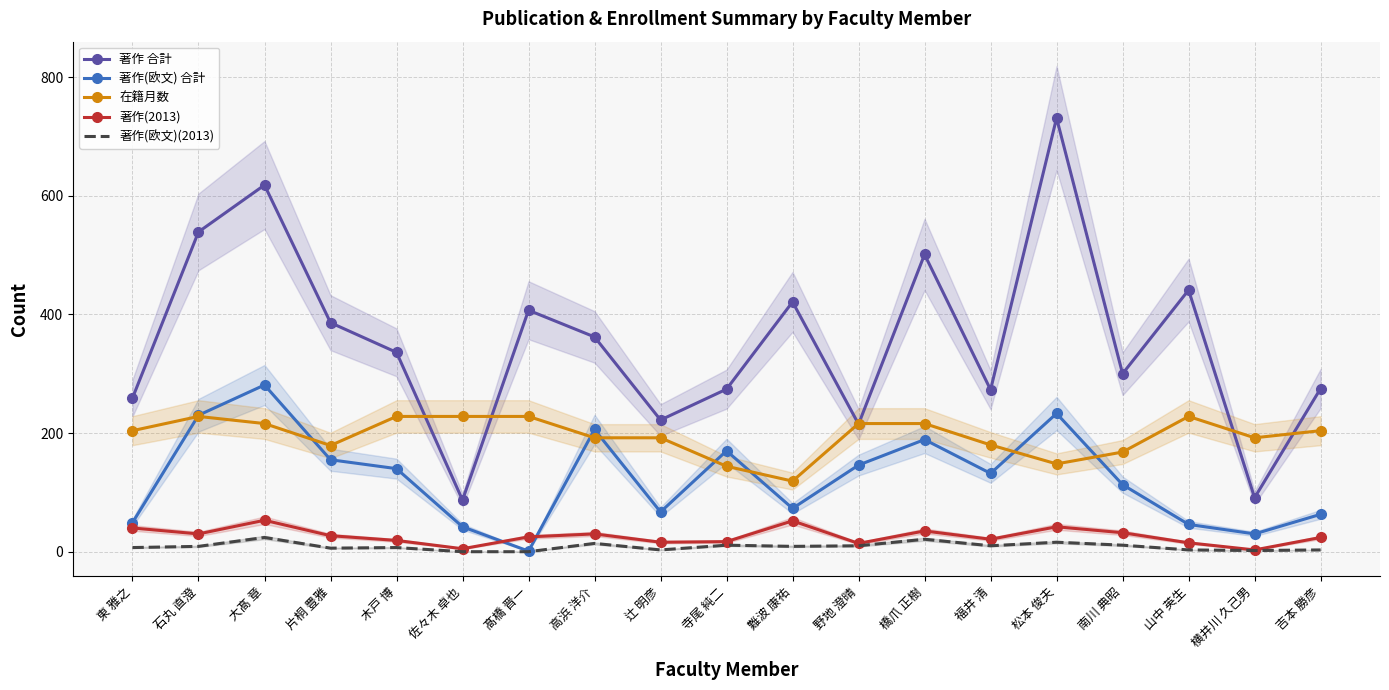

What is the average value of the 著作 合計 series?

355